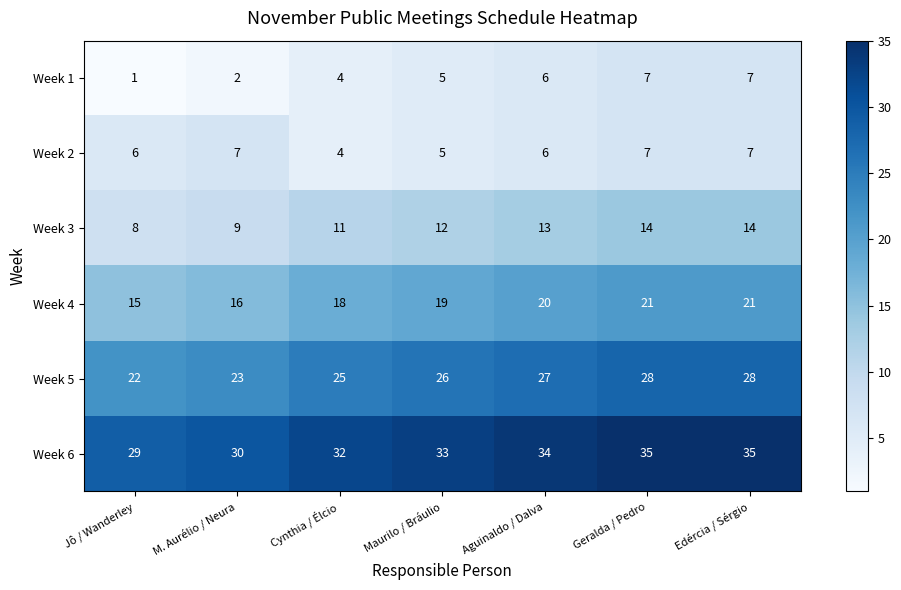

Which series has the largest total across all categories?

Week 6